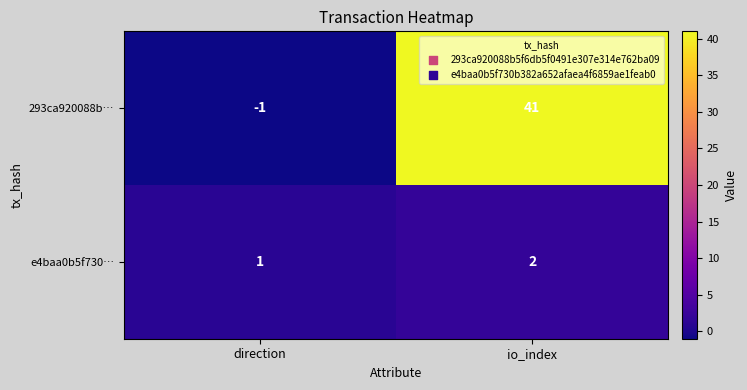

Reading left to right, extract all data points from this chart.

293ca920088b…: -1	41
e4baa0b5f730…: 1	2